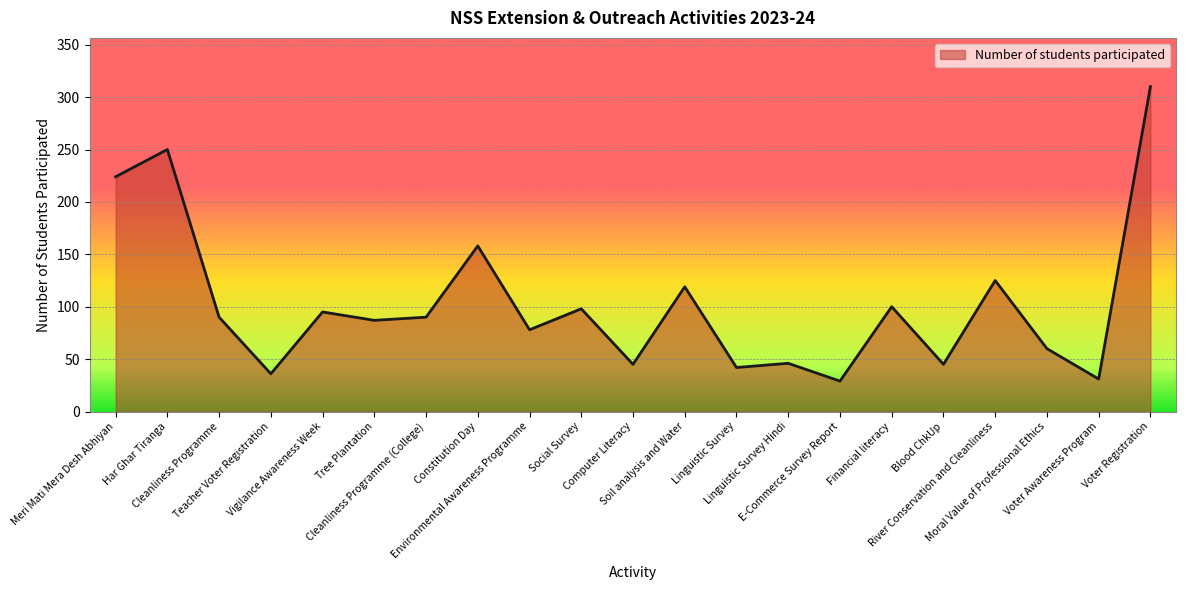

What is the greatest value displayed?

310